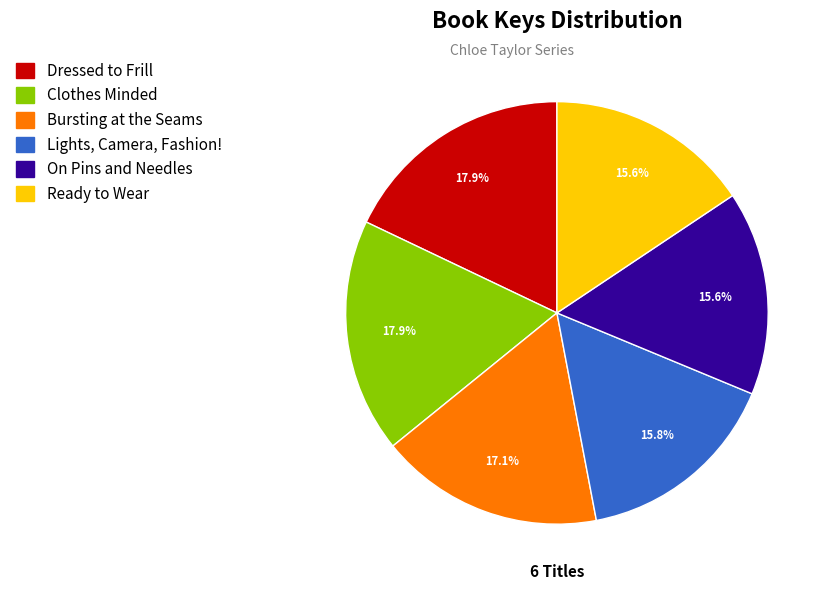

Do On Pins and Needles and Clothes Minded together represent more than half of the pie?

No